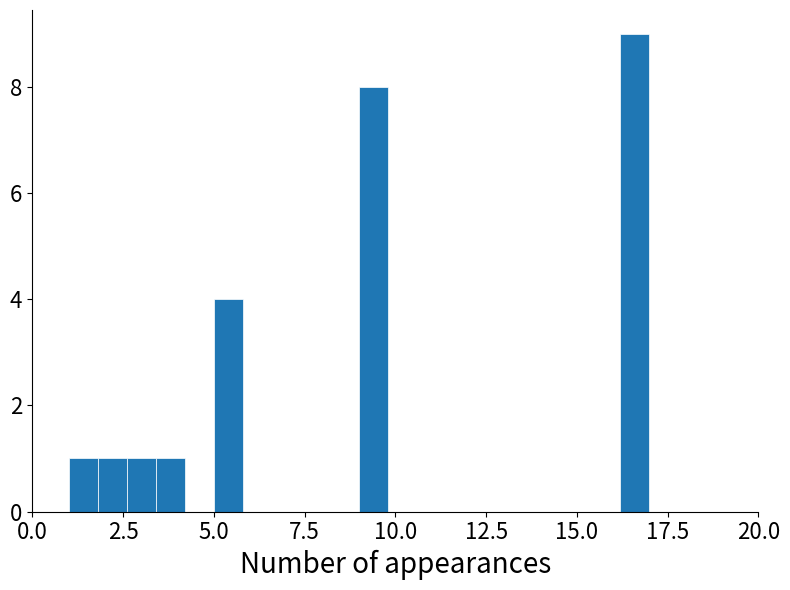

Read against the x-axis, roughly where is the centre of the tallest bar?

16.5